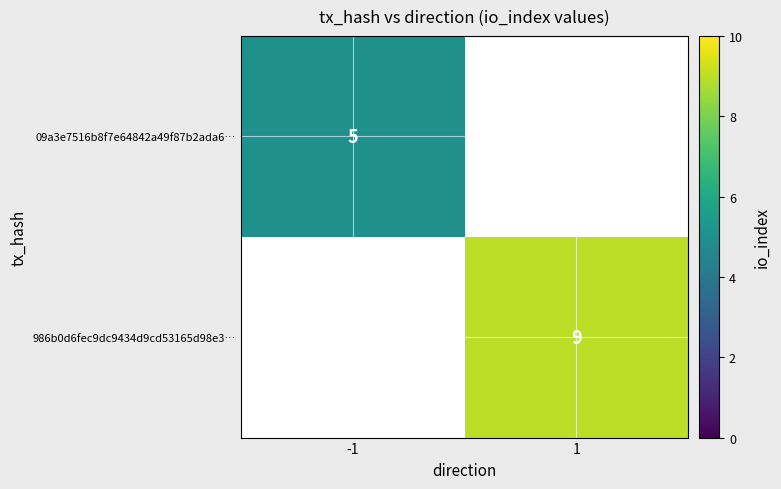

What is the total value across all series at 1?

9